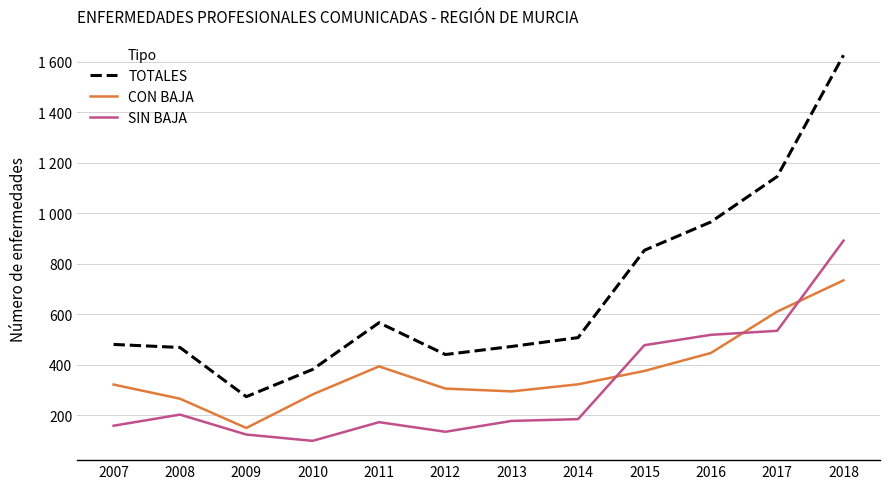

List the series in order of their peak value, highest first.

TOTALES, SIN BAJA, CON BAJA